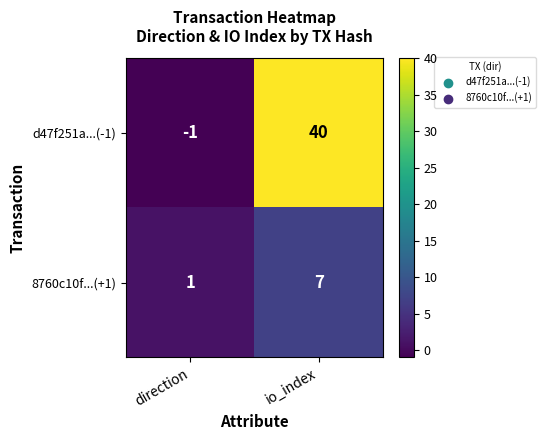

True or false: d47f251a...(-1) has a value of 40 at io_index.

True